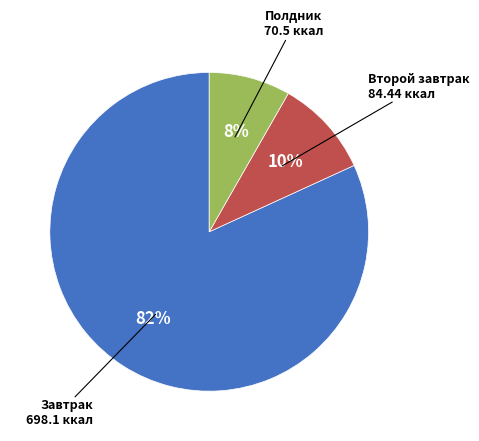

Is there a majority slice in this chart?

Yes